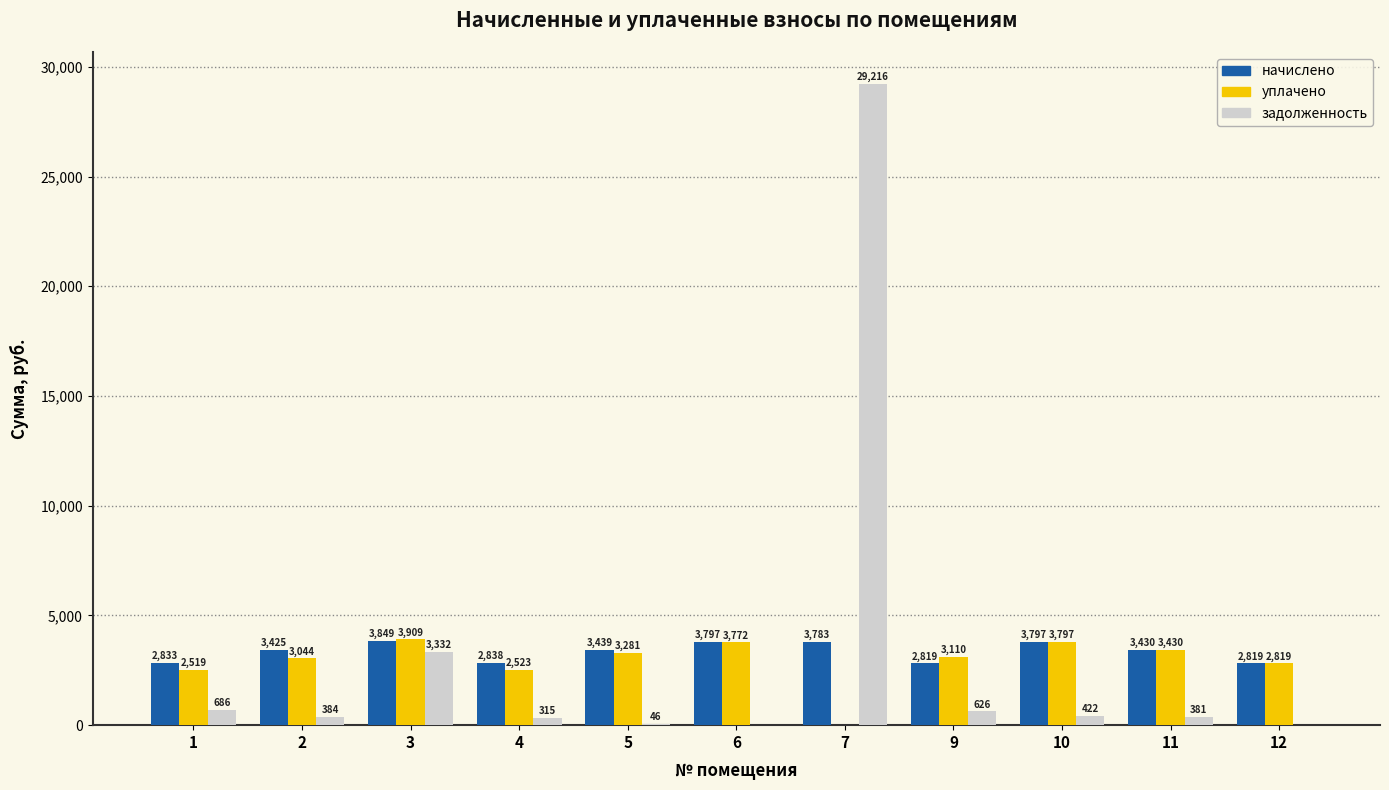

What is the average value of the задолженность series?

3219.0